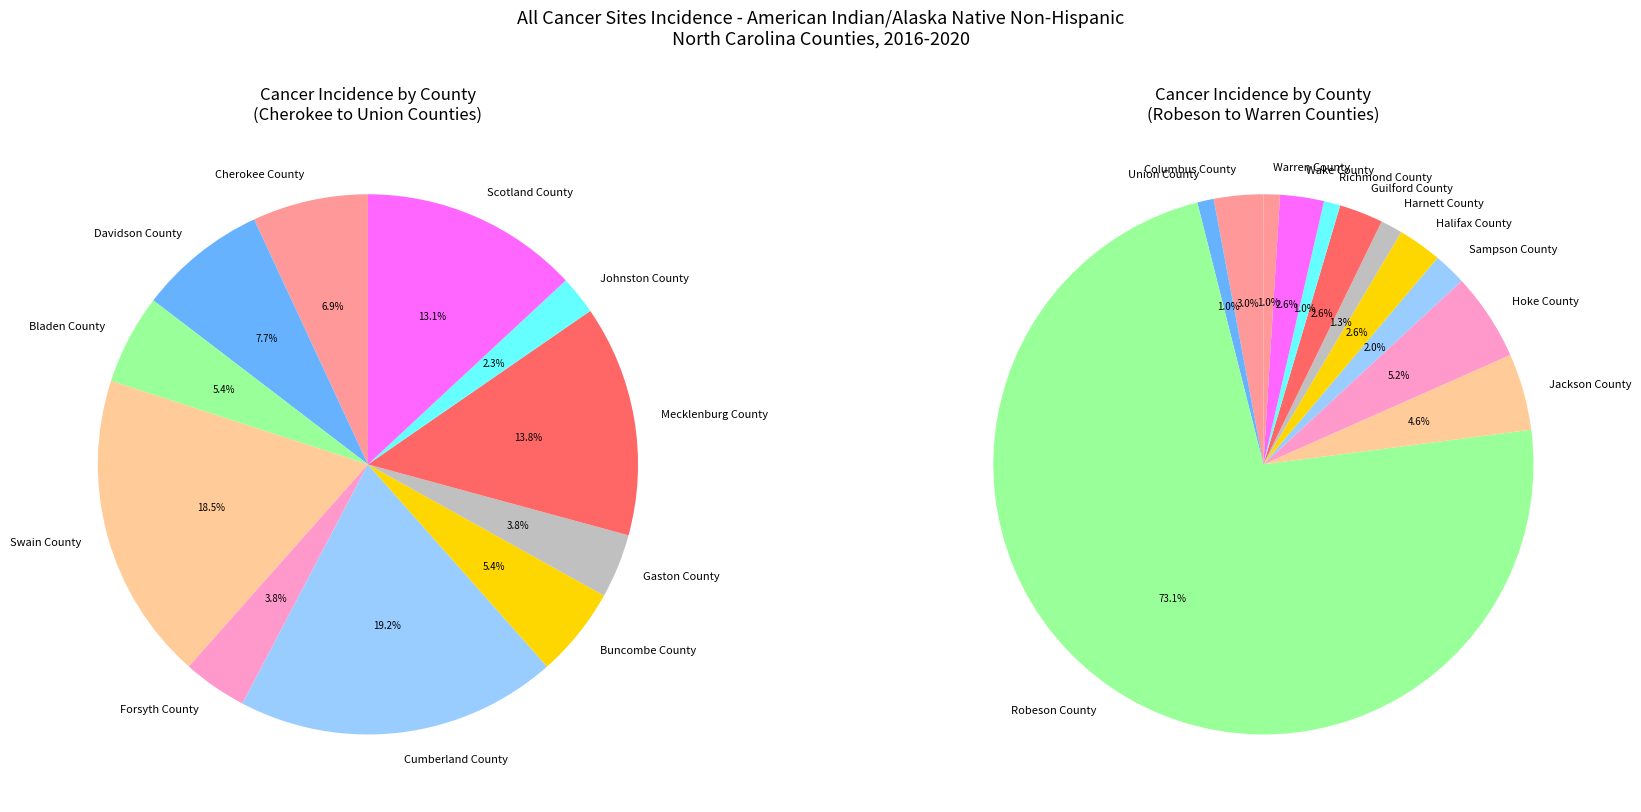

Does Robeson County represent more than half of the total?

Yes